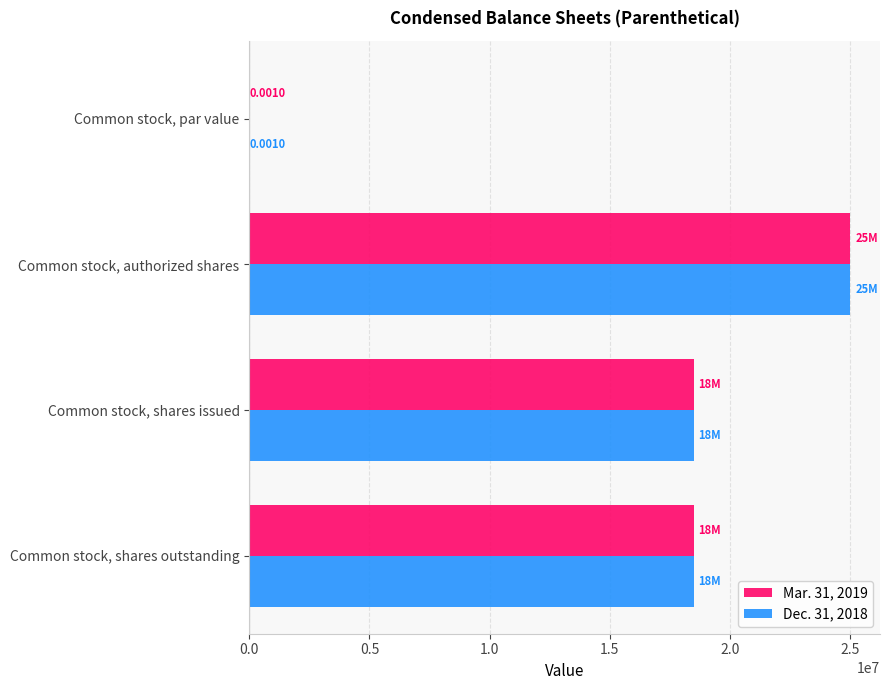

At which category is the sum across all series the highest?

Common stock, authorized shares